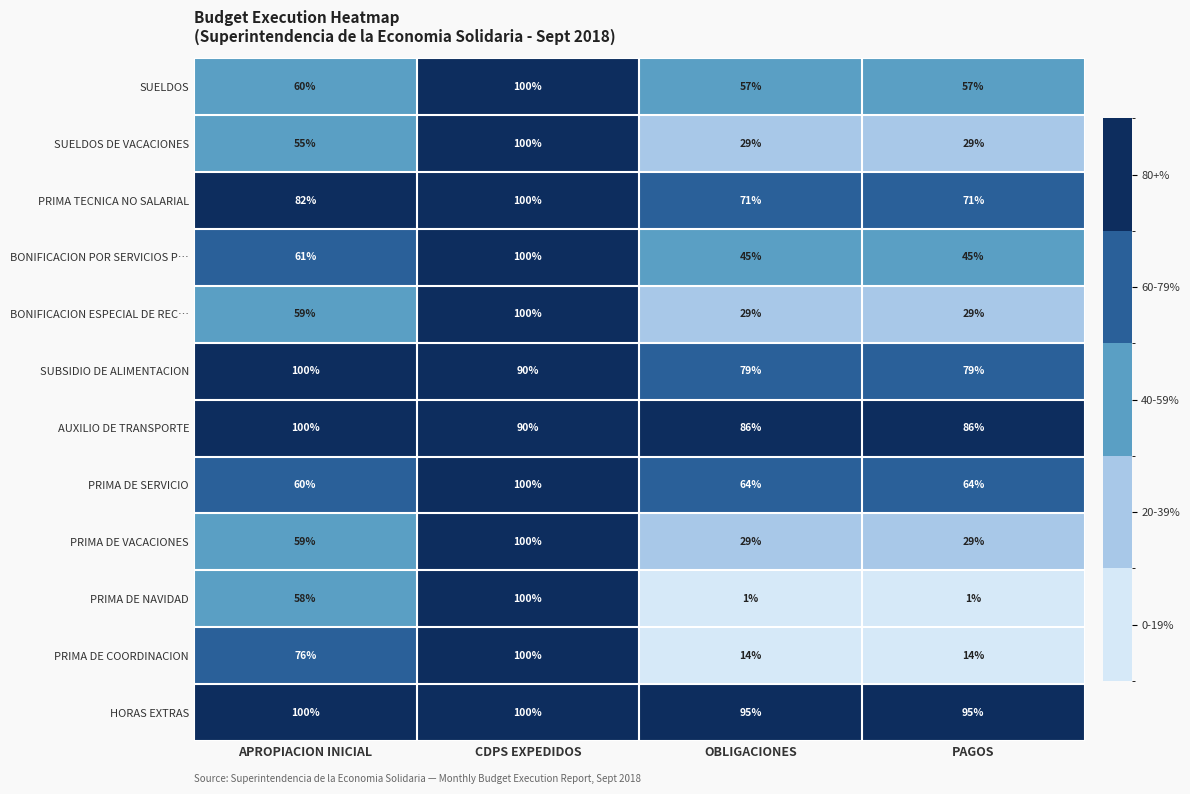

Which series has the largest total across all categories?

HORAS EXTRAS